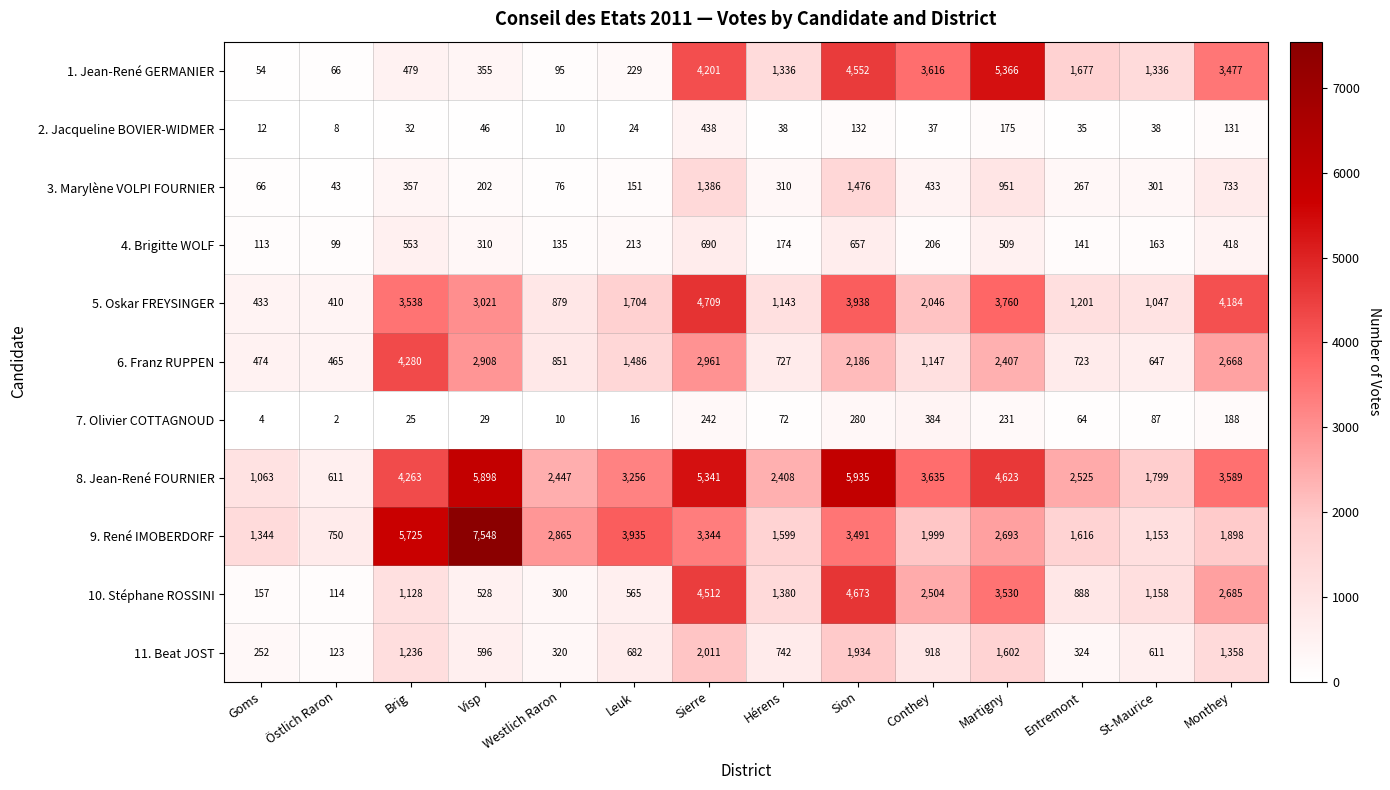

True or false: 8. Jean-René FOURNIER has a value of 3965 at Visp.

False